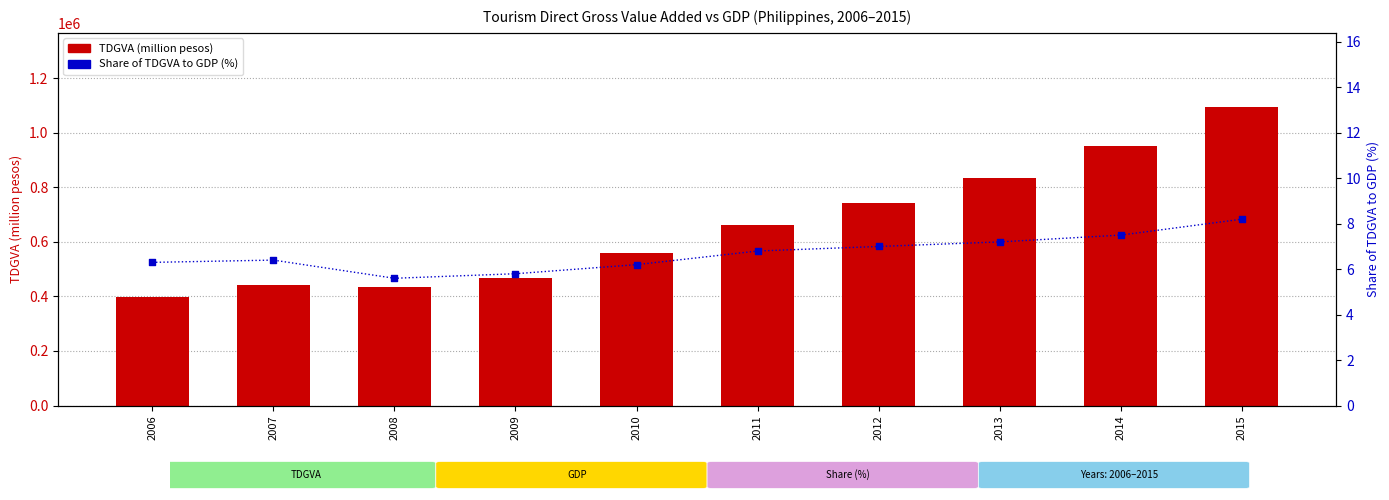

What is the total value across all series at 2013?

834158.2